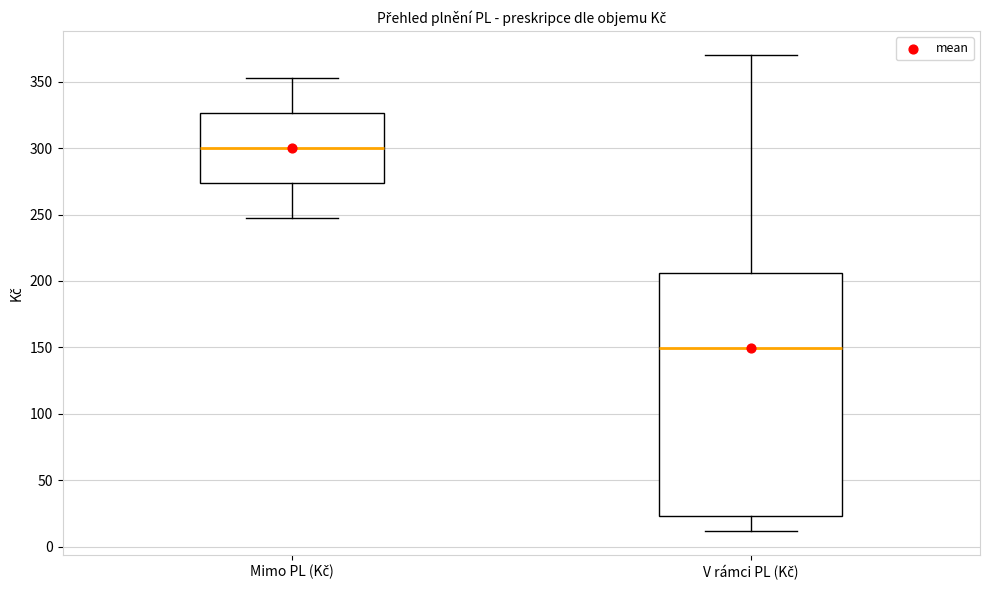

Reading left to right, transcribe this box plot: for each box, give where its median line is, the range the box spans, and where its two whiskers end, as read against the y-axis. The values are not printed on the chart, so give them approximately, as read against the axis.

Mimo PL (Kč): median 300, box 275 to 325, whiskers 245 to 355
V rámci PL (Kč): median 150, box 25 to 205, whiskers 10 to 370